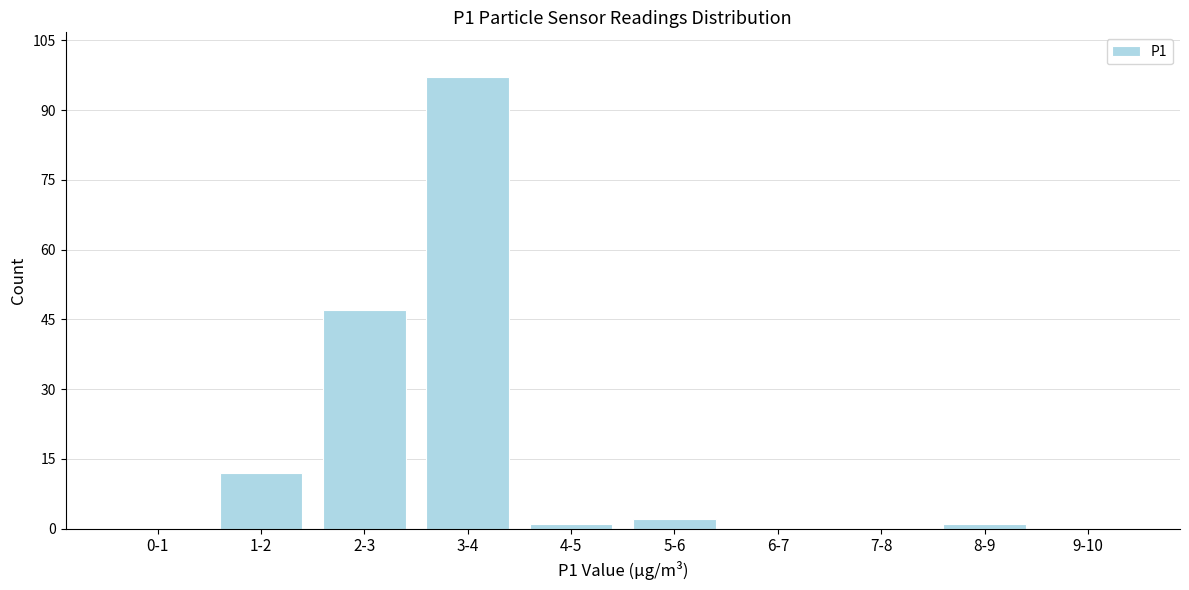

Reading right to left, transcribe all the data shown in this chart.

9-10=0	8-9=1	7-8=0	6-7=0	5-6=2	4-5=1	3-4=97	2-3=47	1-2=12	0-1=0